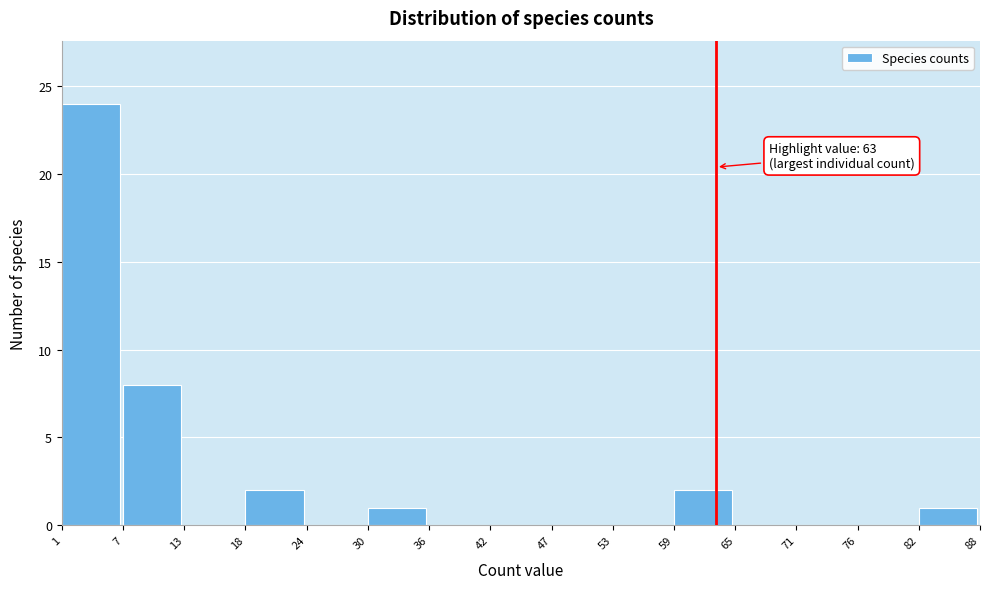

Which range on the x-axis has the tallest bar?

1 to 7